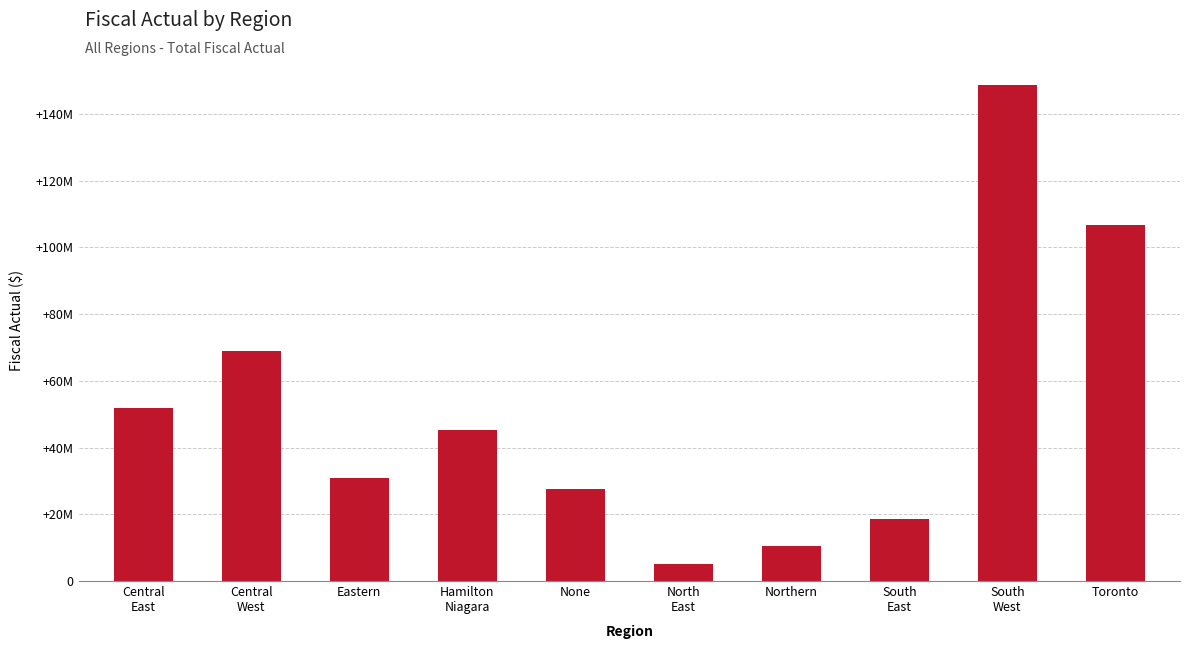

Reading left to right, what are all the values shown in this chart?

51859762.0	69010285.8	30892360.1	45308381.8	27596520.1	5201306.0	10546661.5	18532095.9	148679177.6	106797474.1